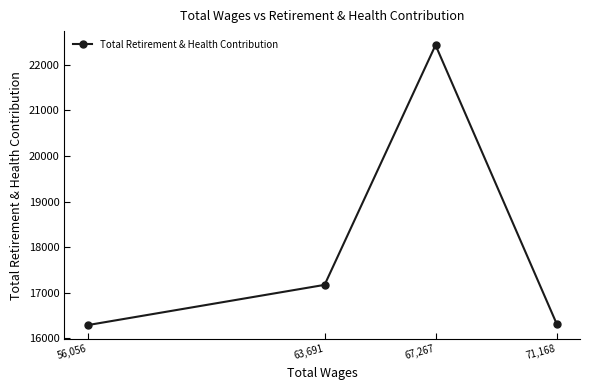

At which label does the data first exceed 17172?

67,267